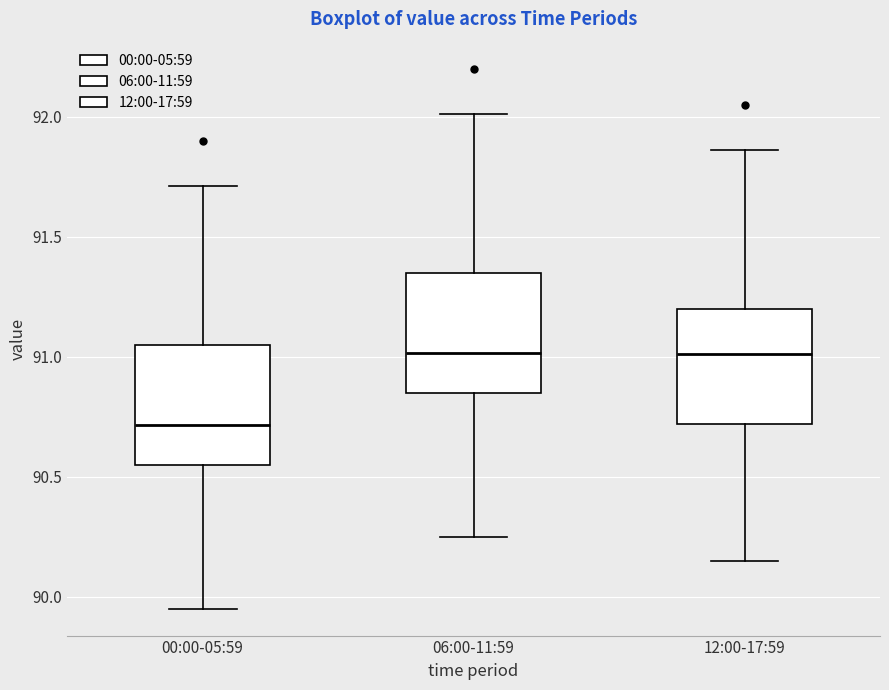

Where is the lower edge of the box for 06:00-11:59 on the y-axis? The values are not printed on the chart, so give them approximately, as read against the axis.

90.85